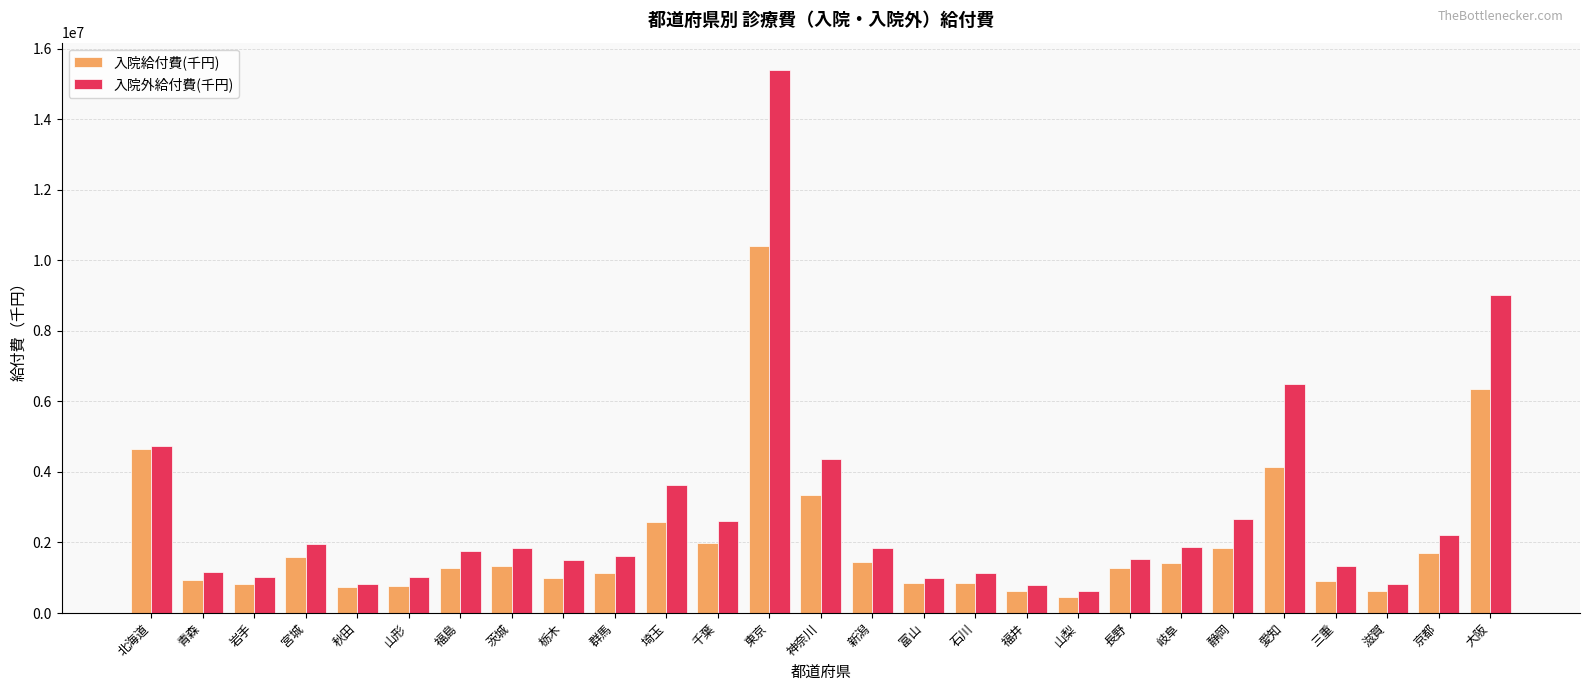

Where does the 入院給付費(千円) series first go above 1280655?

北海道